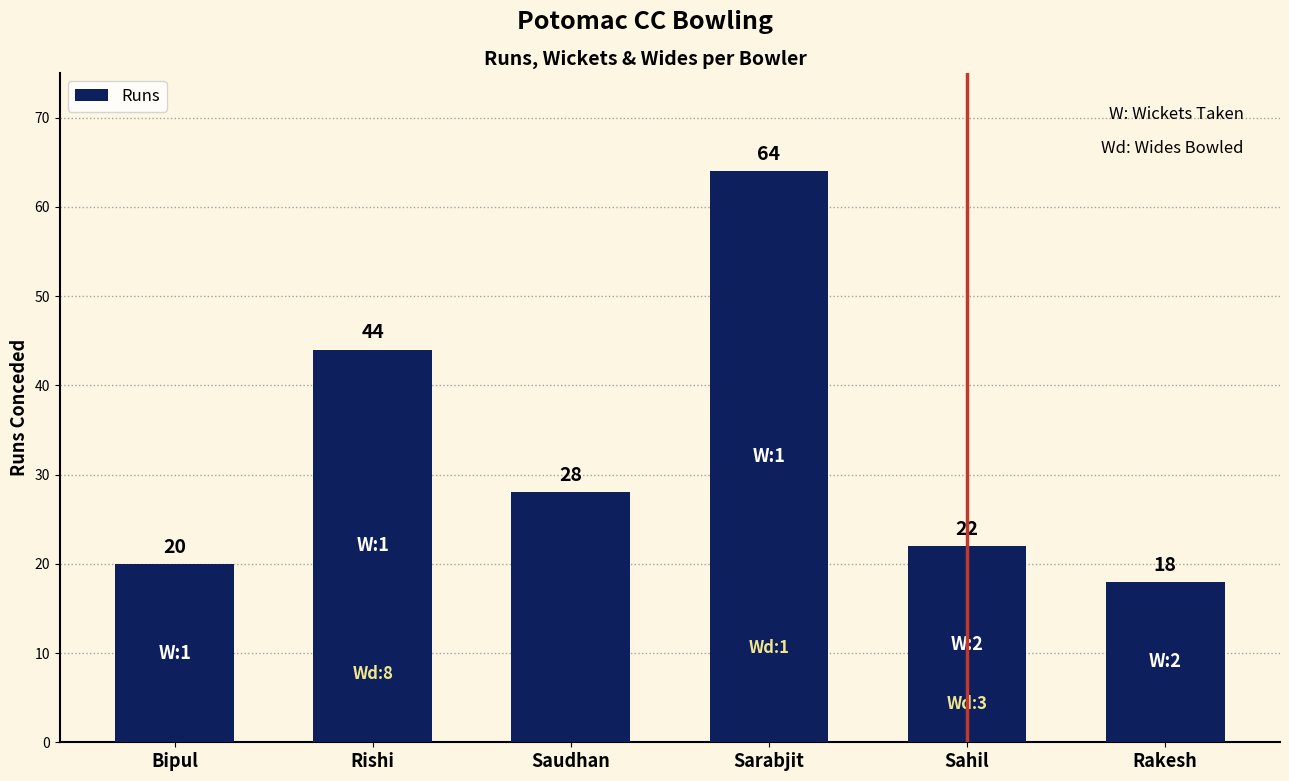

What is the sum of the values at Sahil and Sarabjit?

86